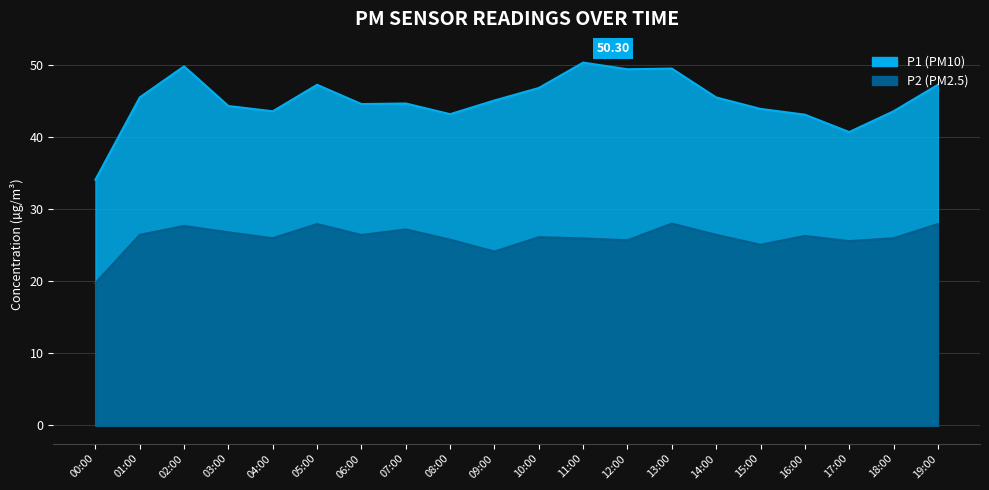

Where is the first local maximum for P2?

02:00